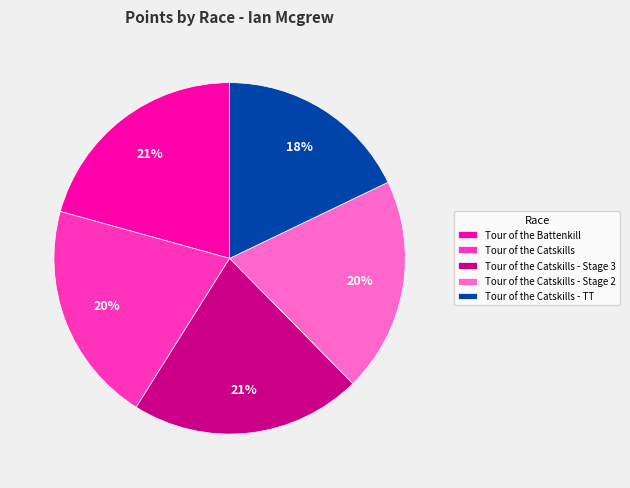

To the nearest percent, what is the average slice percentage?

20%